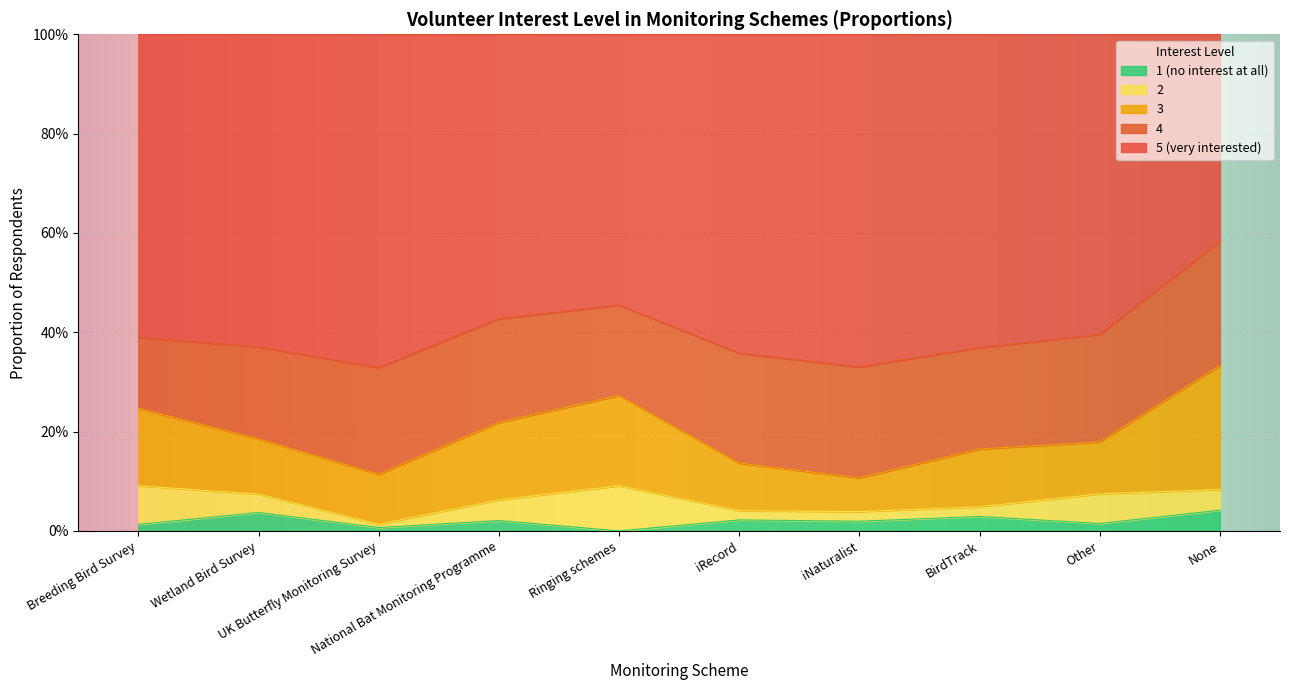

Count the number of categories in the chart.

10